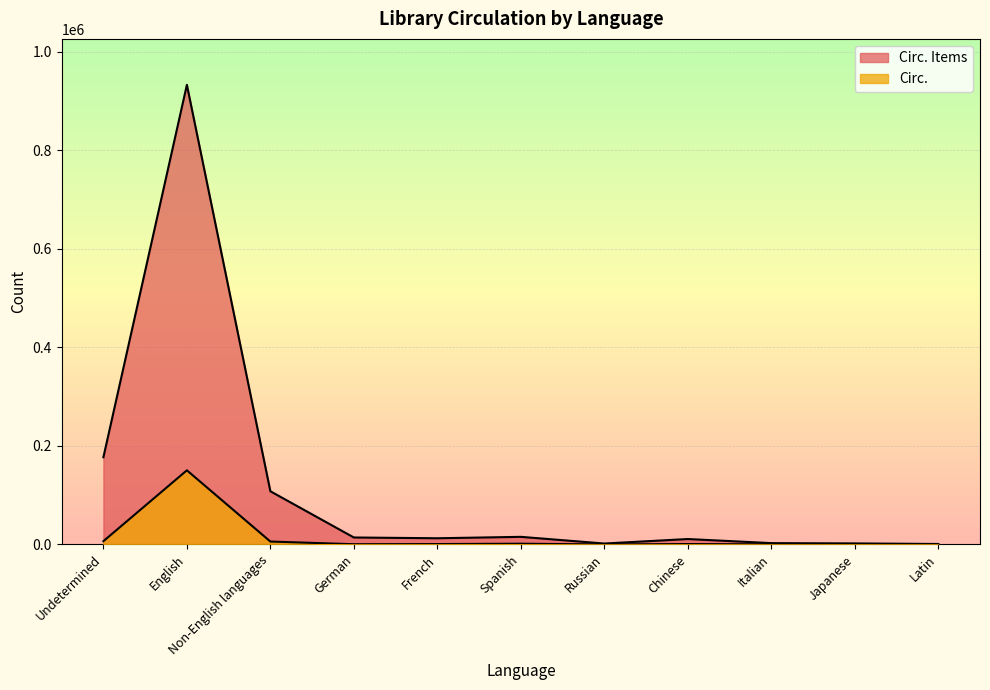

Reading left to right, list all the values displayed in this chart.

Circ. Items: 177195	933244	108073	14208	12640	15505	1950	11067	2752	2186	1014
Circ.: 6685	150592	5974	558	866	1590	97	893	234	357	66